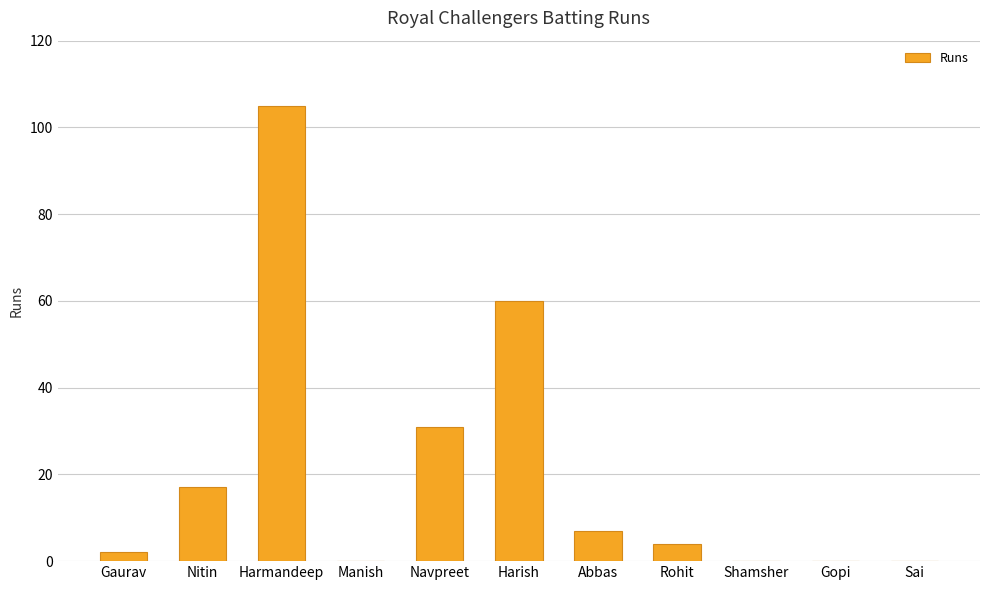

What is the change in value from Harish to Gopi?

-60